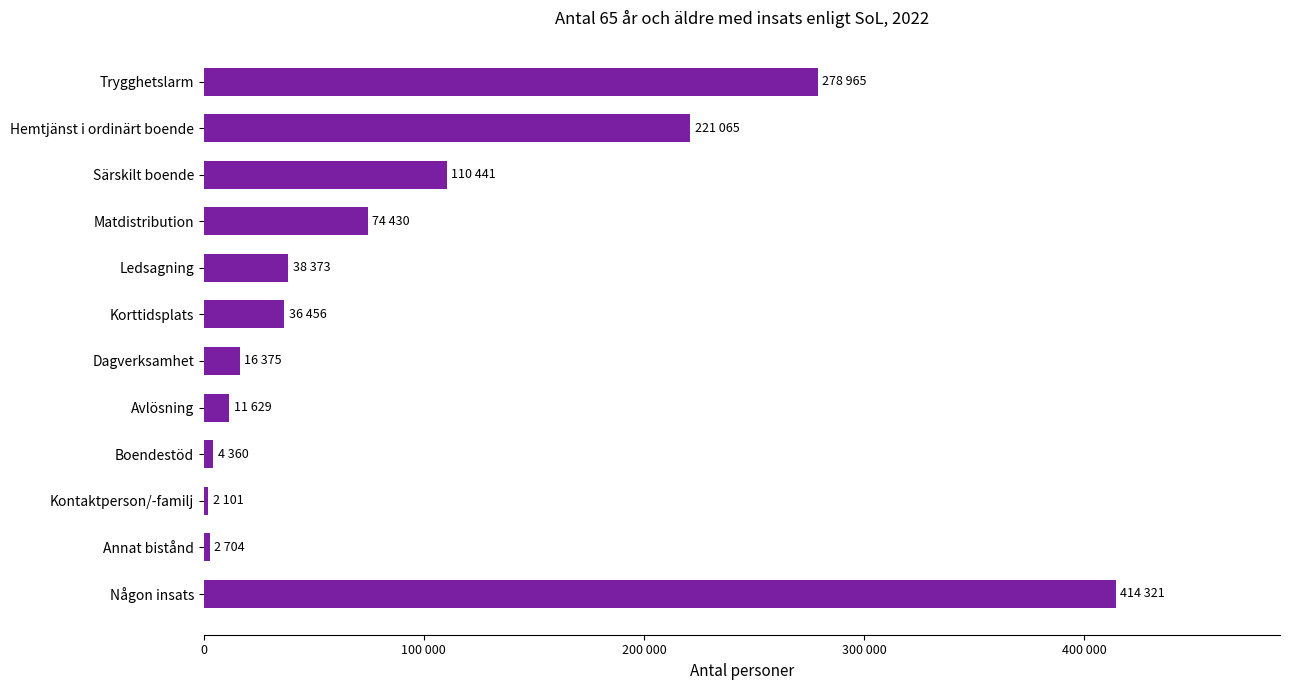

Are the bars horizontal?

Yes